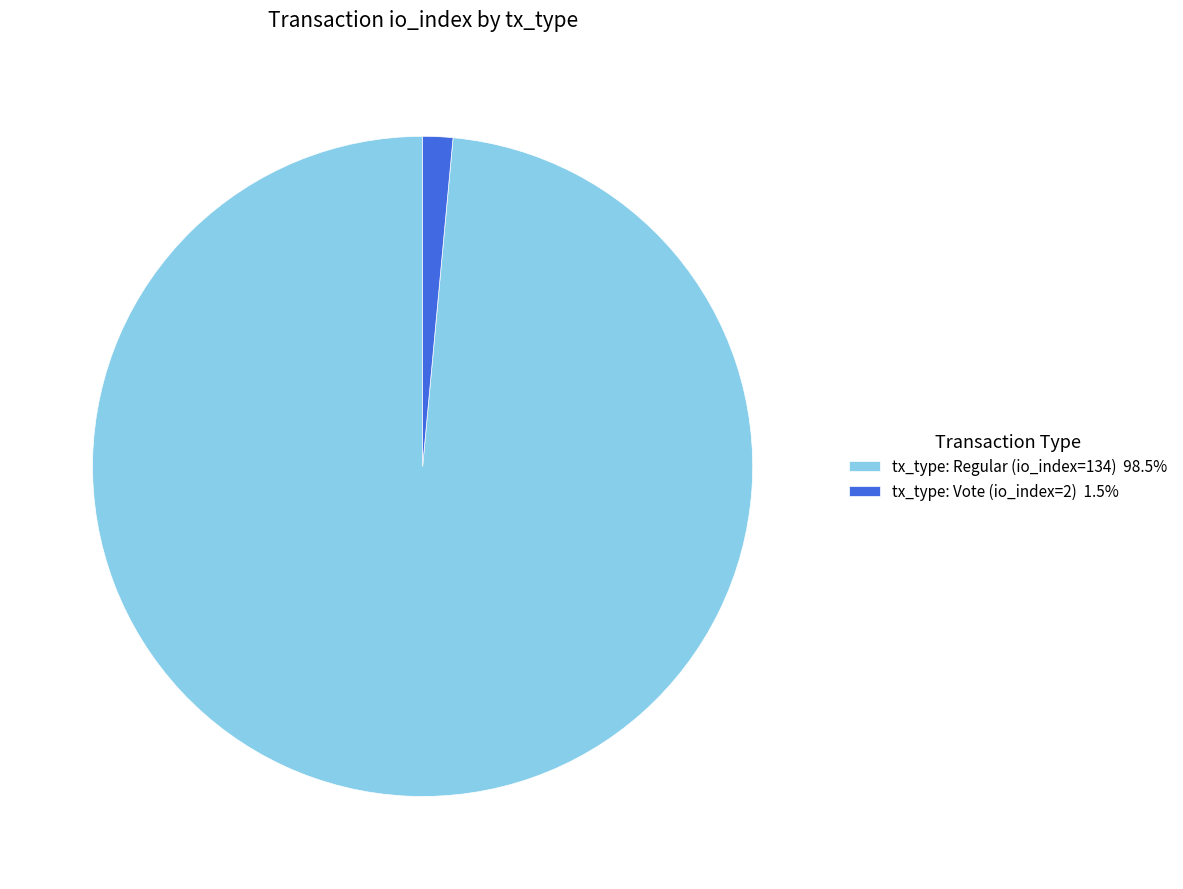

Between tx_type: Vote (io_index=2) and tx_type: Regular (io_index=134), which is larger?

tx_type: Regular (io_index=134)